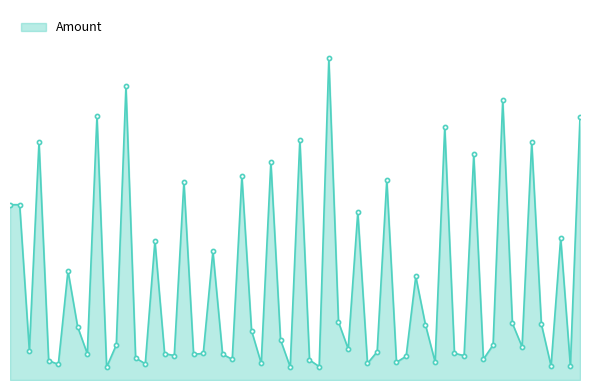

Does the chart have visible grid lines?

No